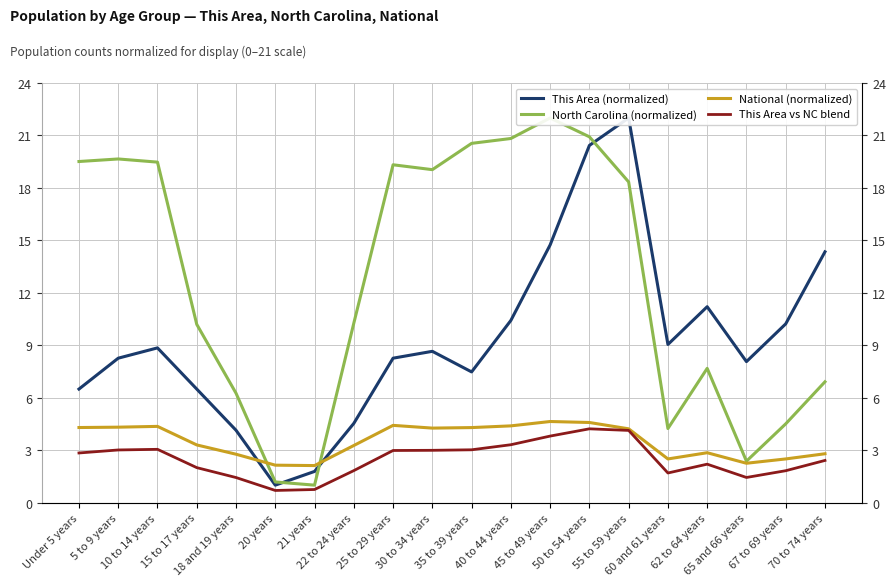

How many interior local valleys does the National (normalized) series have?

4